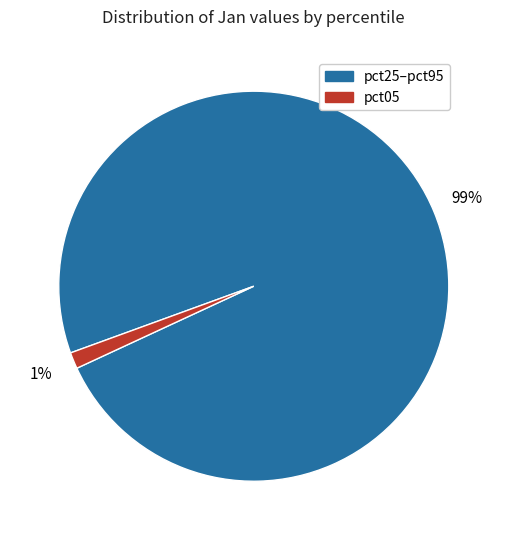

Count the number of slices in the pie.

2